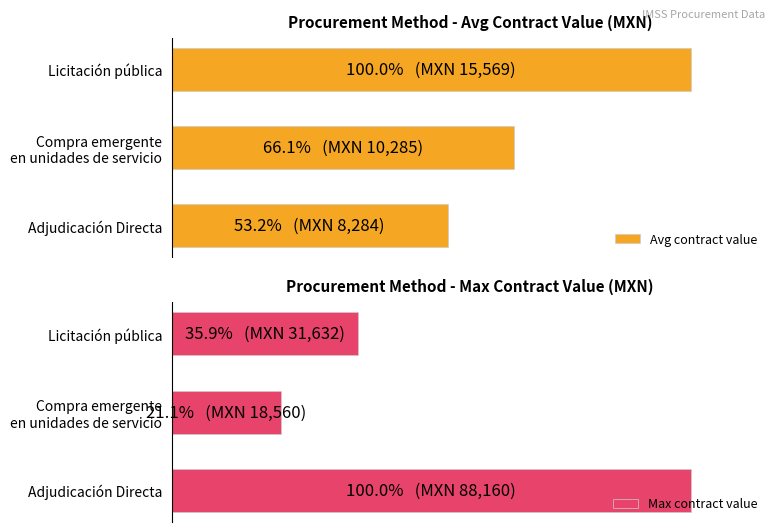

At which label is Avg contract value closest to 76?

Compra emergente
en unidades de servicio